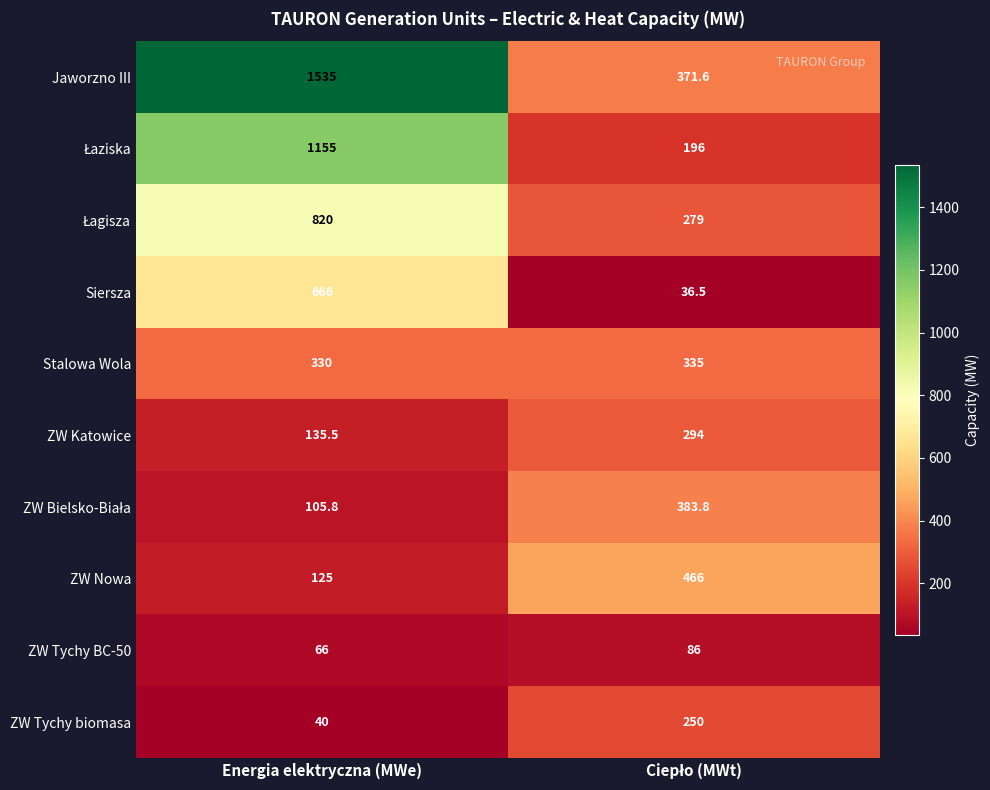

What is the average value of the ZW Tychy BC-50 series?

76.0